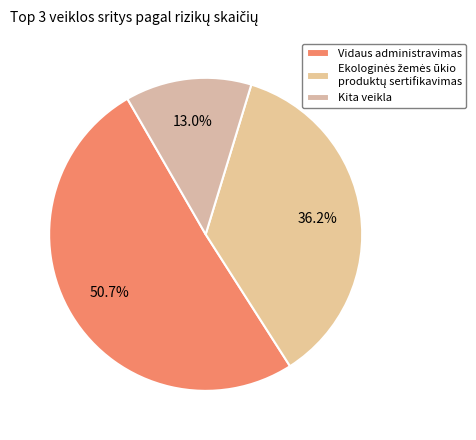

Does Vidaus administravimas represent more than half of the total?

Yes